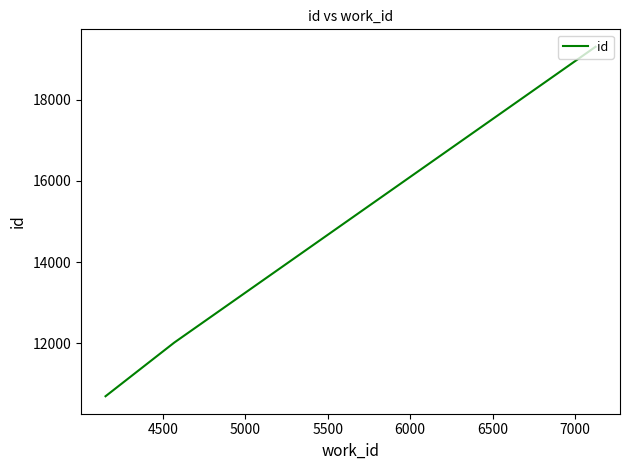

What is the minimum value shown in the chart?

10690